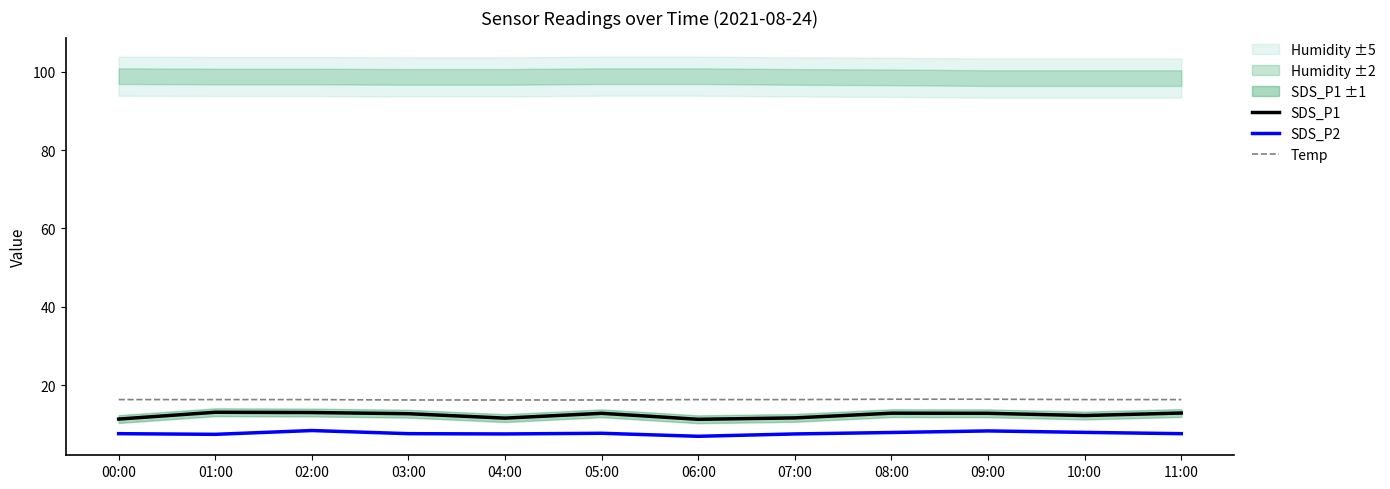

What is the lowest value of the Temp series?

16.2